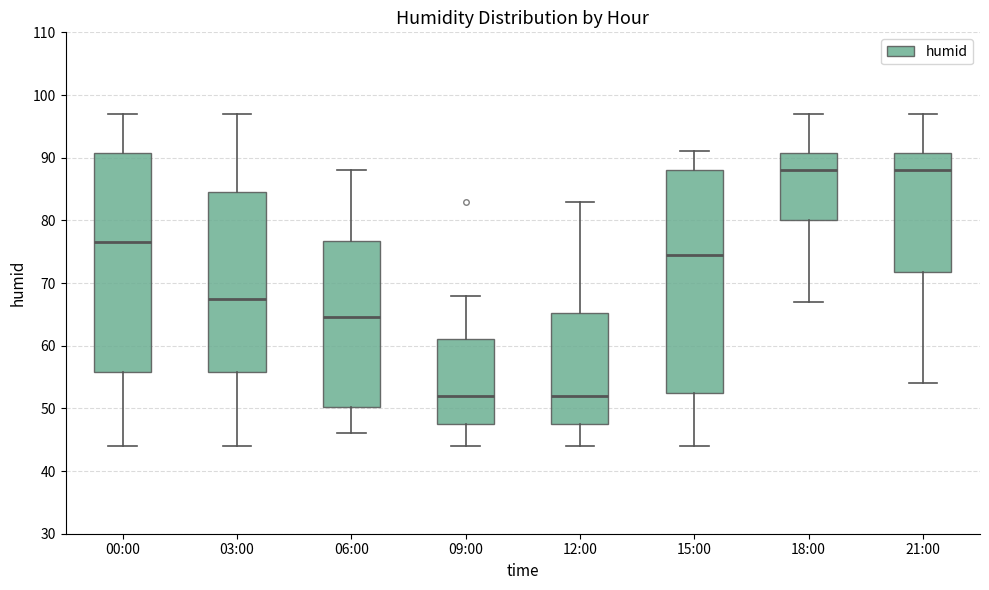

Reading left to right, read every box against the y-axis: the position of its median line, the range the box covers, and the ends of its whiskers. The values are not printed on the chart, so give them approximately, as read against the axis.

00:00: median 77, box 56 to 91, whiskers 44 to 97
03:00: median 68, box 56 to 85, whiskers 44 to 97
06:00: median 65, box 50 to 77, whiskers 46 to 88
09:00: median 52, box 48 to 61, whiskers 44 to 68
12:00: median 52, box 48 to 65, whiskers 44 to 83
15:00: median 75, box 53 to 88, whiskers 44 to 91
18:00: median 88, box 80 to 91, whiskers 67 to 97
21:00: median 88, box 72 to 91, whiskers 54 to 97